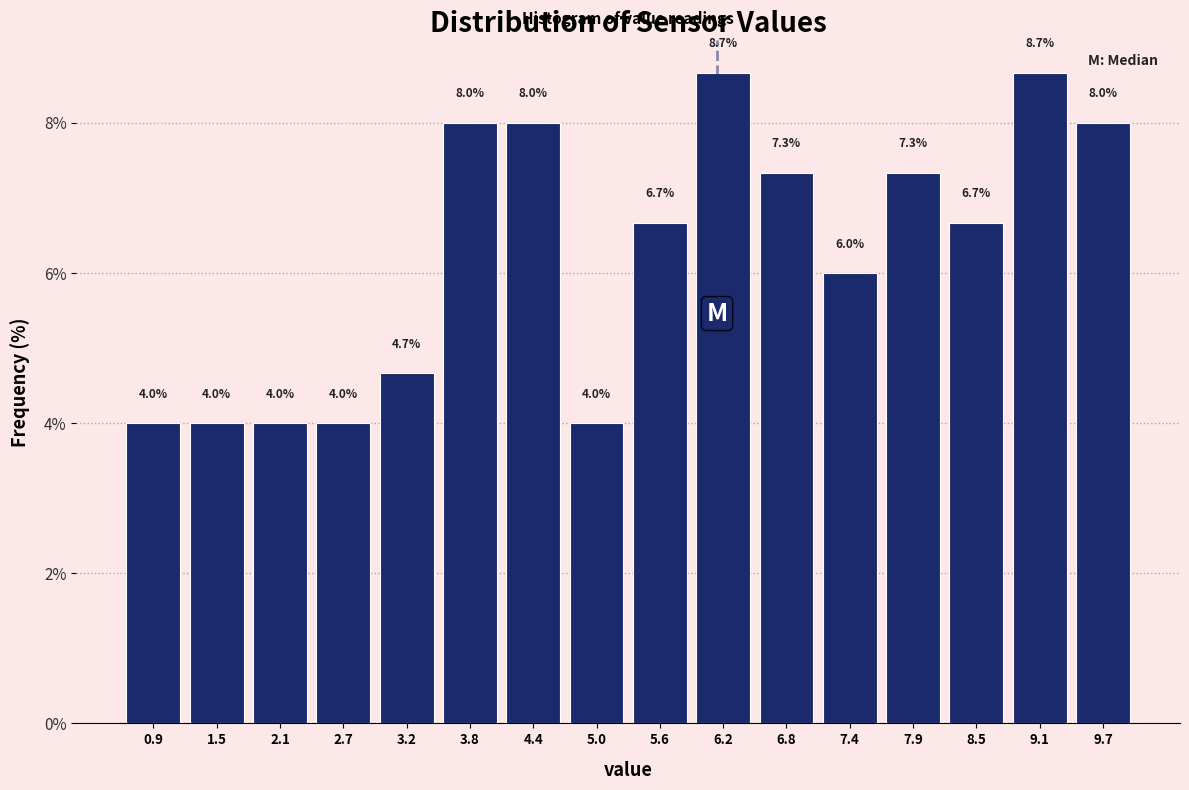

Reading left to right, list every bar in this chart as the range it spans on the x-axis followed by its height. The bar edges are not printed on the chart, so give them approximately, as read against the axis.

0.6 to 1.2: 4.0
1.2 to 1.8: 4.0
1.8 to 2.4: 4.0
2.4 to 3.0: 4.0
3.0 to 3.5: 4.7
3.5 to 4.1: 8.0
4.1 to 4.7: 8.0
4.7 to 5.3: 4.0
5.3 to 5.9: 6.7
5.9 to 6.5: 8.7
6.5 to 7.1: 7.3
7.1 to 7.7: 6.0
7.7 to 8.2: 7.3
8.2 to 8.8: 6.7
8.8 to 9.4: 8.7
9.4 to 10.0: 8.0